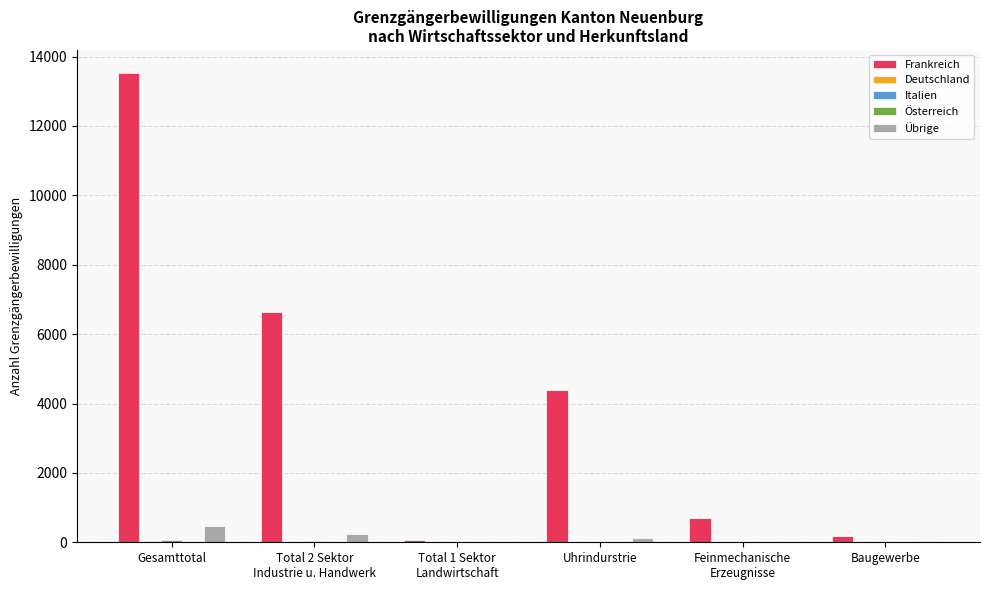

How many distinct data groups are displayed?

5